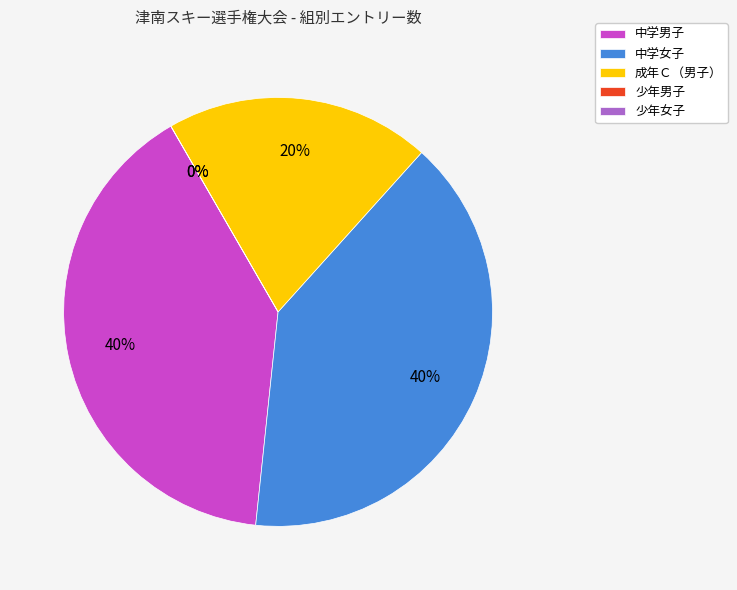

Count the number of slices in the pie.

5